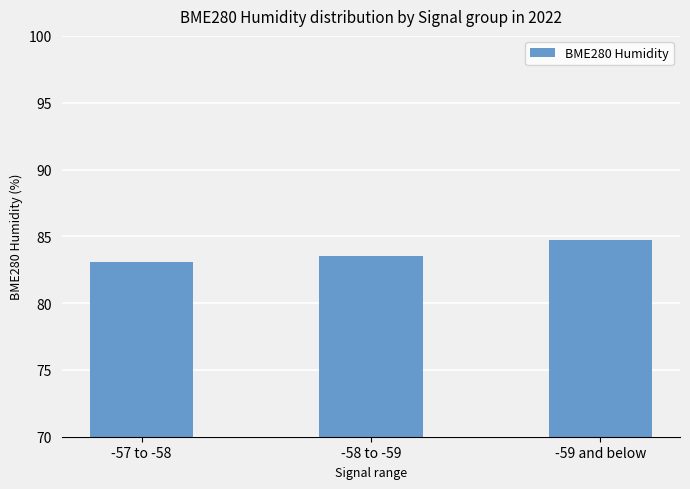

What is the sum of the values at -57 to -58 and -59 and below?

167.8